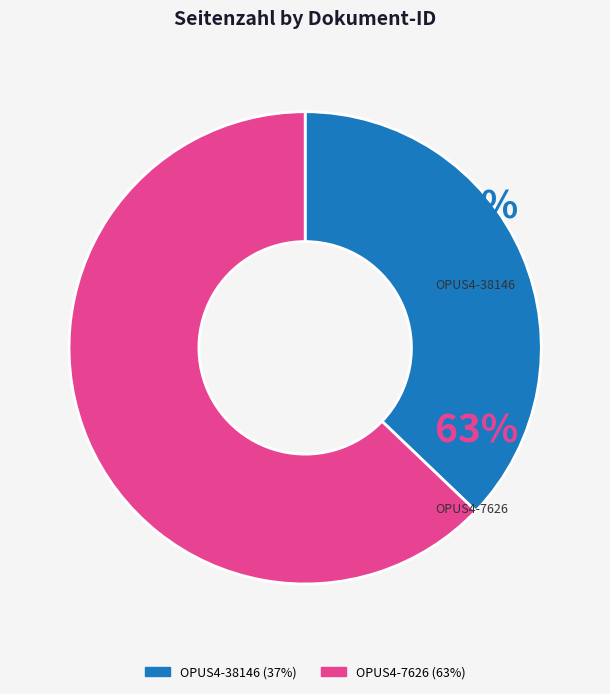

To the nearest percent, what percentage of the pie is OPUS4-7626?

63%